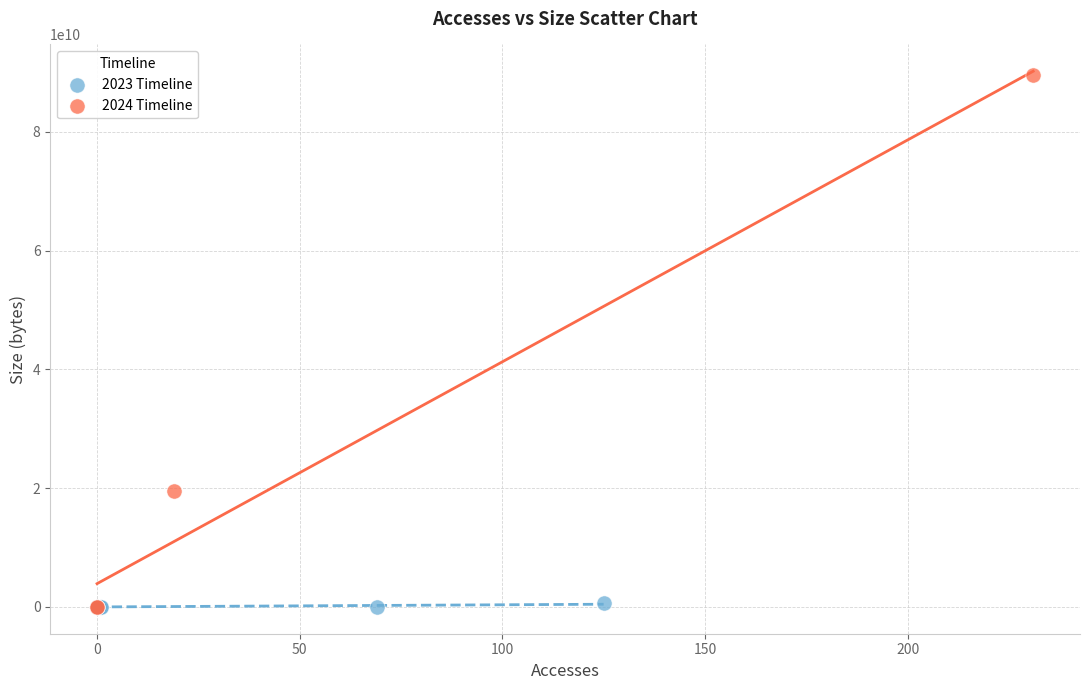

Which series has the largest Y range (max minus min)?

2024 Timeline